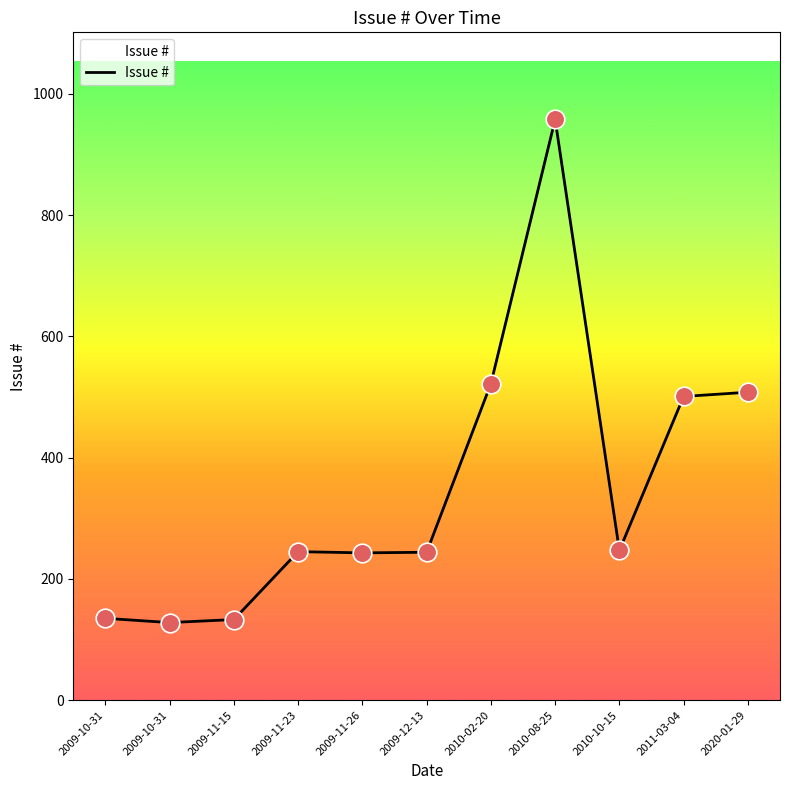

What is the change in value from 2009-10-31 to 2009-11-26?

+108